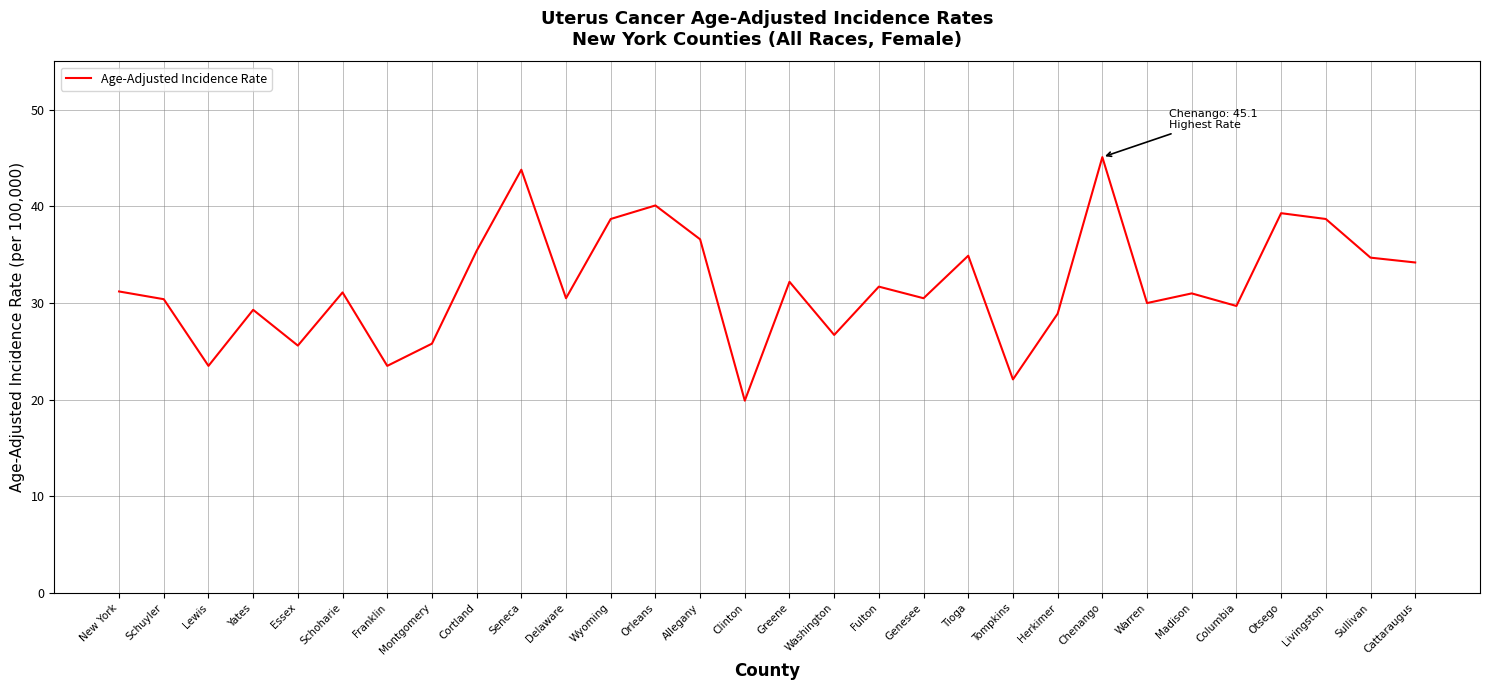

Count the number of data series in this chart.

1